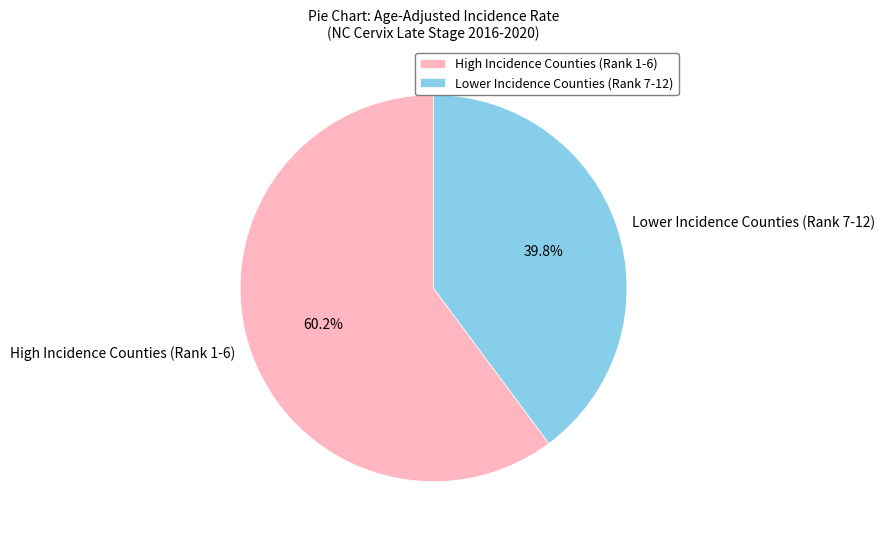

Rank the categories by value from highest to lowest.

High Incidence Counties (Rank 1-6), Lower Incidence Counties (Rank 7-12)